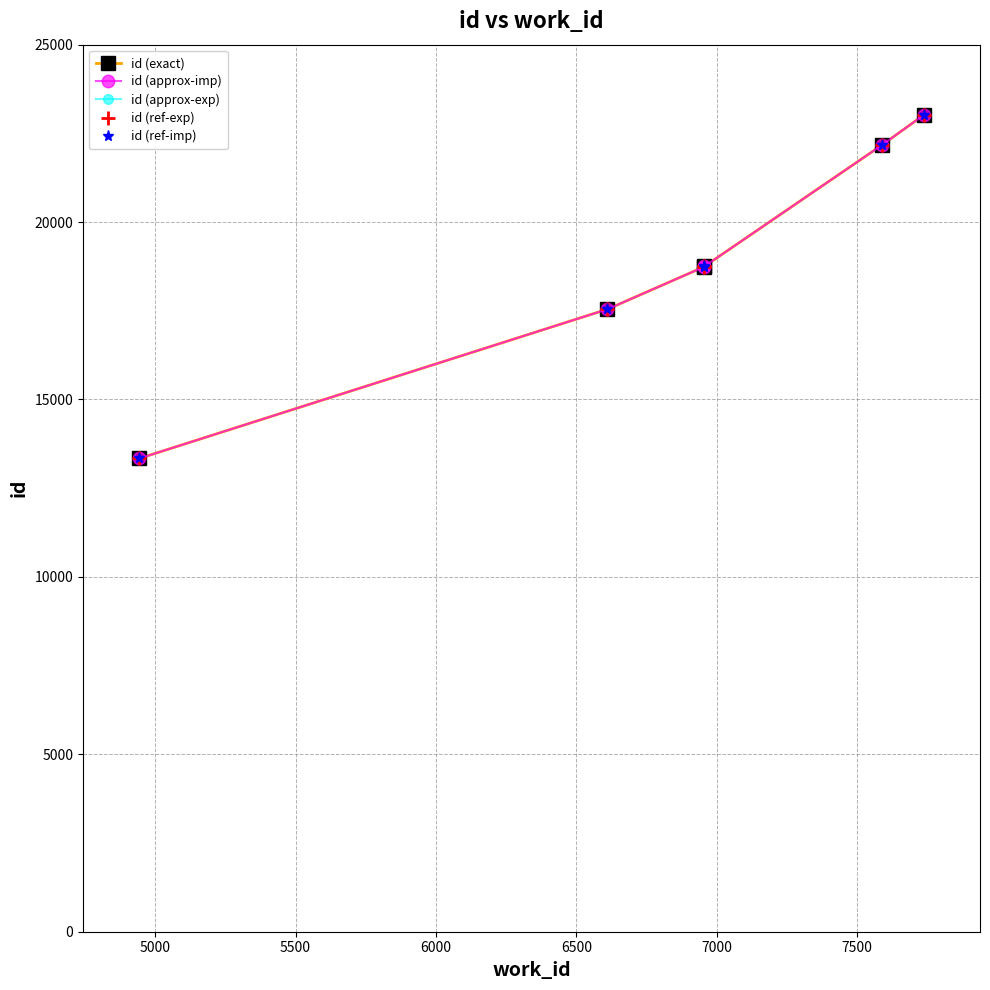

How many lines are shown in the chart?

5